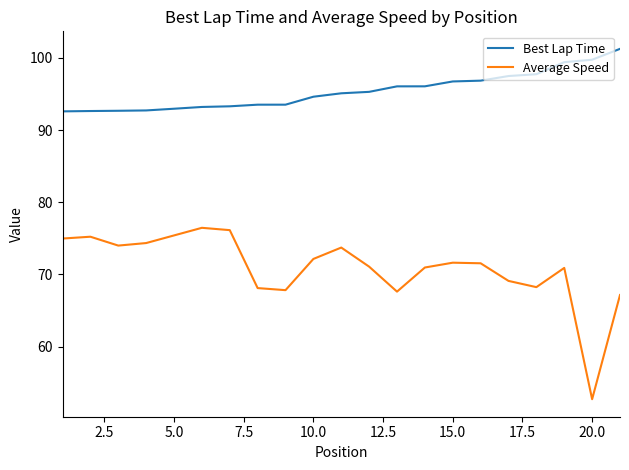

What is the lowest value of the Best Lap Time series?

92.6